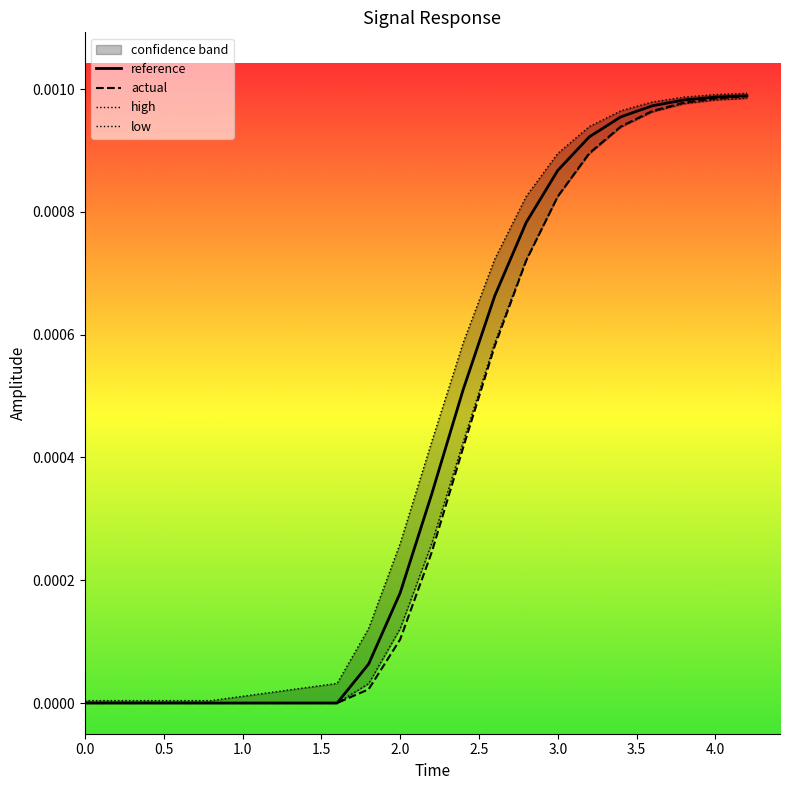

Does the chart display data point markers on the line(s)?

No